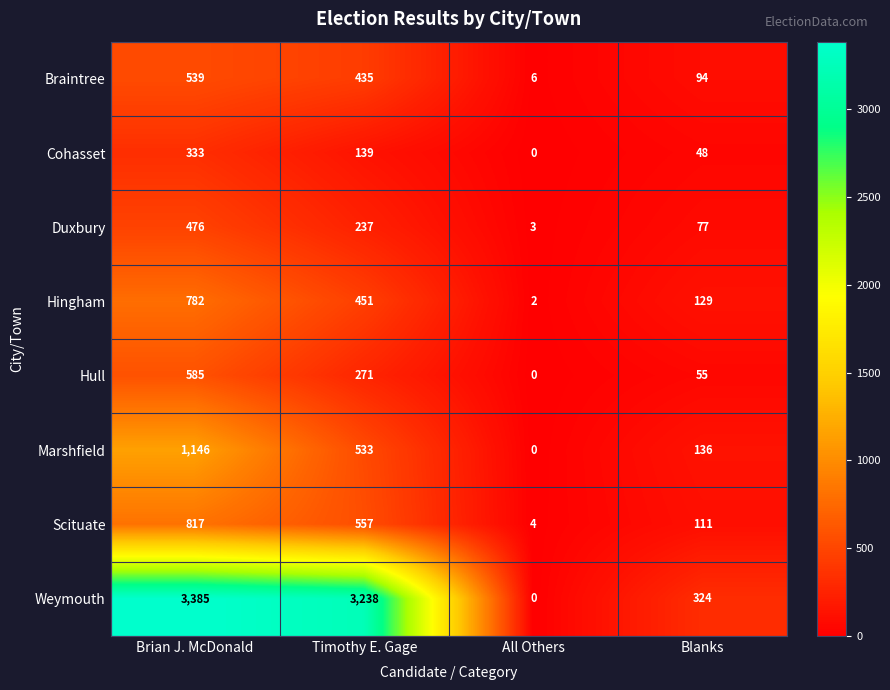

What is the difference between the Hull values at All Others and Timothy E. Gage?

271